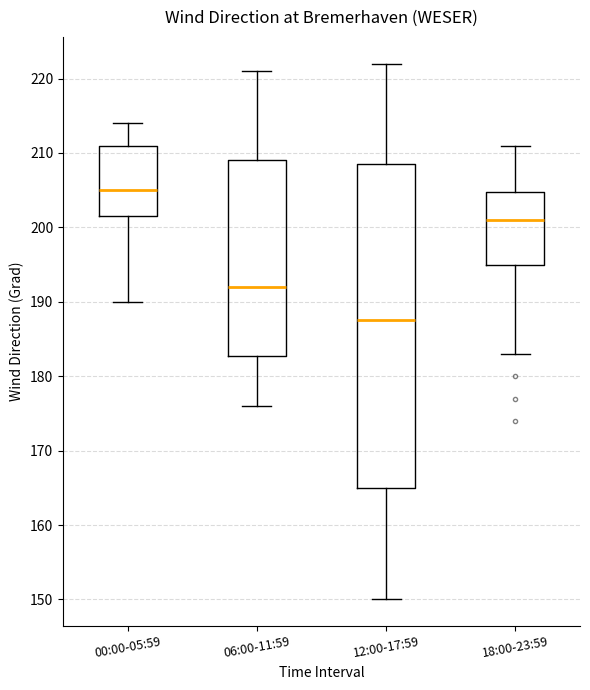

Which box's median line is the lowest?

12:00-17:59